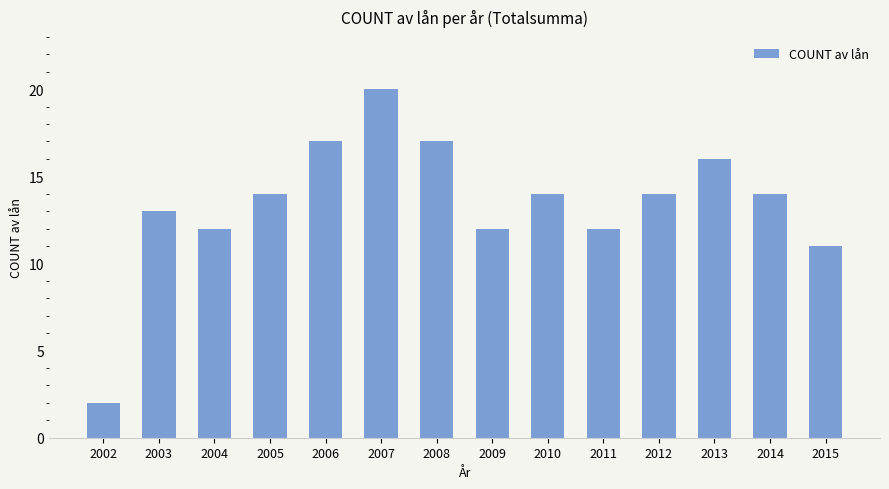

What is the ratio of the value at 2005 to the value at 2003?

1.1